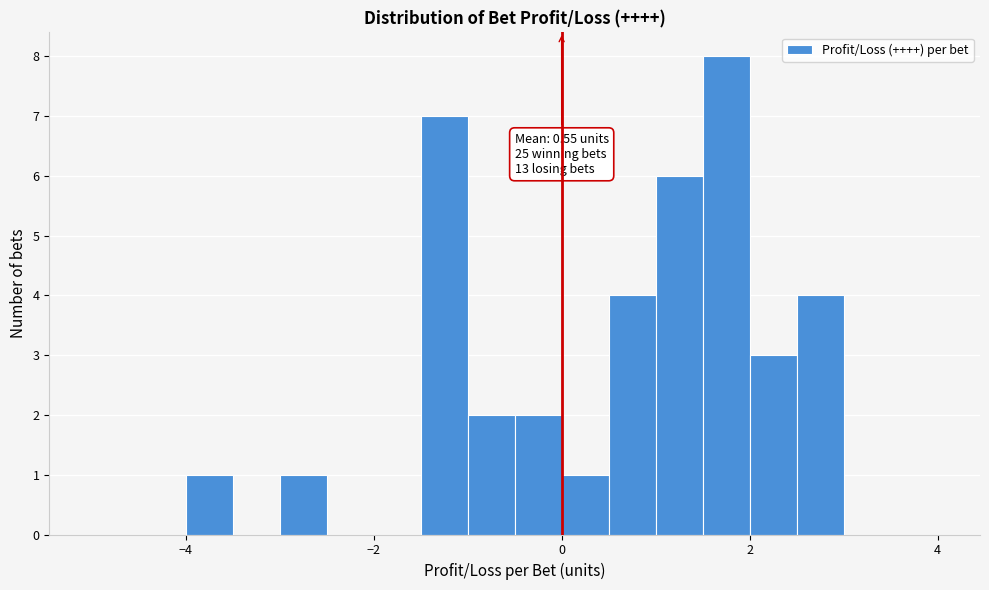

Around what value on the x-axis is the tallest bar? Give the approximate position of its centre, as read against the axis.

1.8